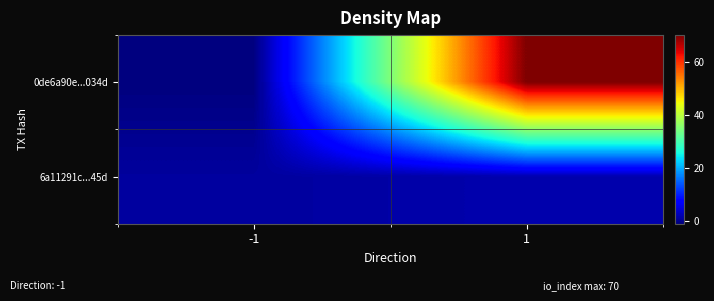

What is the difference between the highest and lowest values at -1?

2